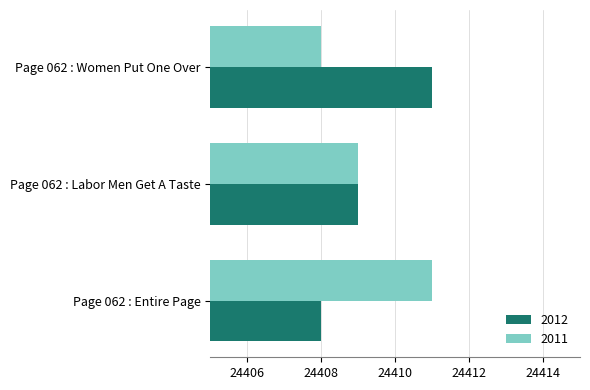

How many values in the 2011 series are below 24409?

1